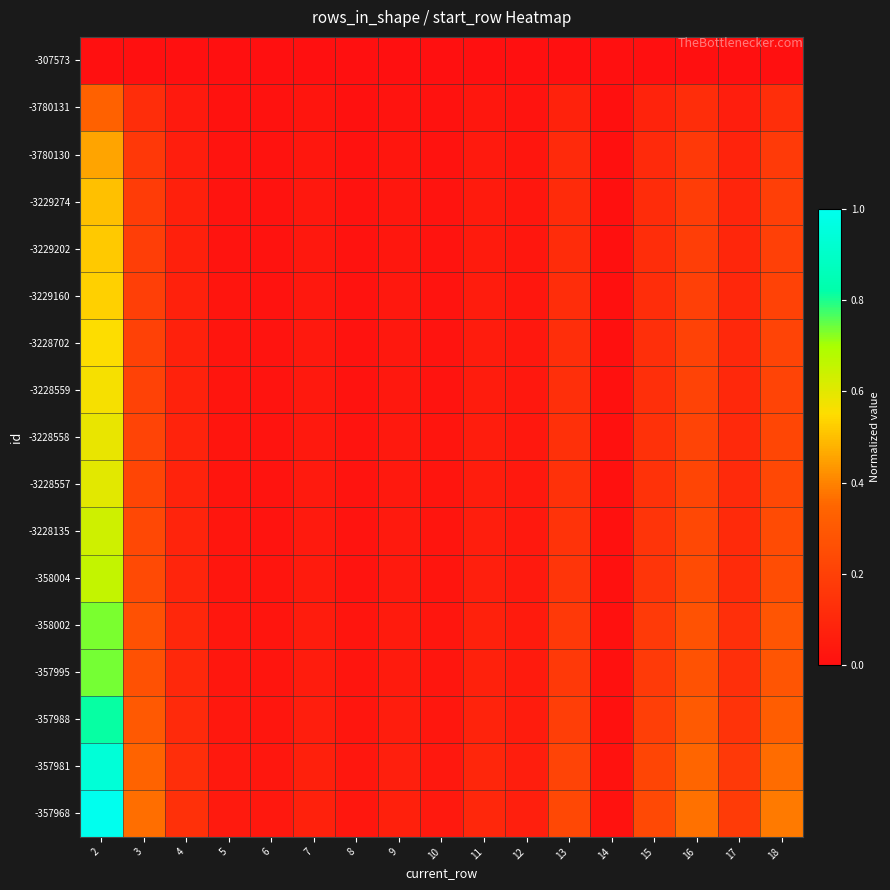

Reading left to right, list all the values displayed in this chart.

-307573: 2=0.0	3=0.0	4=0.0	5=0.0	6=0.0	7=0.0	8=0.0	9=0.0	10=0.0	11=0.0	12=0.0	13=0.0	14=0.0	15=0.0	16=0.0	17=0.0	18=0.0
-3780131: 2=0.3	3=0.1	4=0.0	5=0.0	6=0.0	7=0.0	8=0.0	9=0.0	10=0.0	11=0.0	12=0.0	13=0.1	14=0.0	15=0.1	16=0.1	17=0.1	18=0.1
-3780130: 2=0.5	3=0.2	4=0.1	5=0.0	6=0.0	7=0.0	8=0.0	9=0.0	10=0.0	11=0.0	12=0.0	13=0.1	14=0.0	15=0.1	16=0.2	17=0.1	18=0.2
-3229274: 2=0.5	3=0.2	4=0.1	5=0.0	6=0.0	7=0.0	8=0.0	9=0.0	10=0.0	11=0.0	12=0.0	13=0.1	14=0.0	15=0.1	16=0.2	17=0.1	18=0.2
-3229202: 2=0.5	3=0.2	4=0.1	5=0.0	6=0.0	7=0.0	8=0.0	9=0.0	10=0.0	11=0.1	12=0.0	13=0.1	14=0.0	15=0.1	16=0.2	17=0.1	18=0.2
-3229160: 2=0.5	3=0.2	4=0.1	5=0.0	6=0.0	7=0.0	8=0.0	9=0.0	10=0.0	11=0.1	12=0.0	13=0.1	14=0.0	15=0.1	16=0.2	17=0.1	18=0.2
-3228702: 2=0.6	3=0.2	4=0.1	5=0.0	6=0.0	7=0.0	8=0.0	9=0.0	10=0.0	11=0.1	12=0.0	13=0.1	14=0.0	15=0.1	16=0.2	17=0.1	18=0.2
-3228559: 2=0.6	3=0.2	4=0.1	5=0.0	6=0.0	7=0.0	8=0.0	9=0.0	10=0.0	11=0.1	12=0.0	13=0.1	14=0.0	15=0.1	16=0.2	17=0.1	18=0.2
-3228558: 2=0.6	3=0.2	4=0.1	5=0.0	6=0.0	7=0.0	8=0.0	9=0.0	10=0.0	11=0.1	12=0.0	13=0.1	14=0.0	15=0.1	16=0.2	17=0.1	18=0.2
-3228557: 2=0.6	3=0.2	4=0.1	5=0.0	6=0.0	7=0.0	8=0.0	9=0.0	10=0.0	11=0.1	12=0.0	13=0.1	14=0.0	15=0.1	16=0.2	17=0.1	18=0.2
-3228135: 2=0.6	3=0.2	4=0.1	5=0.0	6=0.0	7=0.0	8=0.0	9=0.0	10=0.0	11=0.1	12=0.0	13=0.1	14=0.0	15=0.1	16=0.2	17=0.1	18=0.2
-358004: 2=0.7	3=0.2	4=0.1	5=0.0	6=0.0	7=0.0	8=0.0	9=0.0	10=0.0	11=0.1	12=0.0	13=0.2	14=0.0	15=0.2	16=0.2	17=0.1	18=0.3
-358002: 2=0.7	3=0.3	4=0.1	5=0.0	6=0.0	7=0.1	8=0.0	9=0.0	10=0.0	11=0.1	12=0.0	13=0.2	14=0.0	15=0.2	16=0.3	17=0.1	18=0.3
-357995: 2=0.7	3=0.3	4=0.1	5=0.0	6=0.0	7=0.1	8=0.0	9=0.1	10=0.0	11=0.1	12=0.0	13=0.2	14=0.0	15=0.2	16=0.3	17=0.1	18=0.3
-357988: 2=0.8	3=0.3	4=0.1	5=0.0	6=0.0	7=0.1	8=0.0	9=0.1	10=0.0	11=0.1	12=0.1	13=0.2	14=0.0	15=0.2	16=0.3	17=0.1	18=0.3
-357981: 2=0.9	3=0.3	4=0.1	5=0.0	6=0.0	7=0.1	8=0.0	9=0.1	10=0.0	11=0.1	12=0.1	13=0.2	14=0.0	15=0.2	16=0.3	17=0.2	18=0.4
-357968: 2=1.0	3=0.4	4=0.1	5=0.0	6=0.0	7=0.1	8=0.0	9=0.1	10=0.0	11=0.1	12=0.1	13=0.2	14=0.0	15=0.2	16=0.4	17=0.2	18=0.4